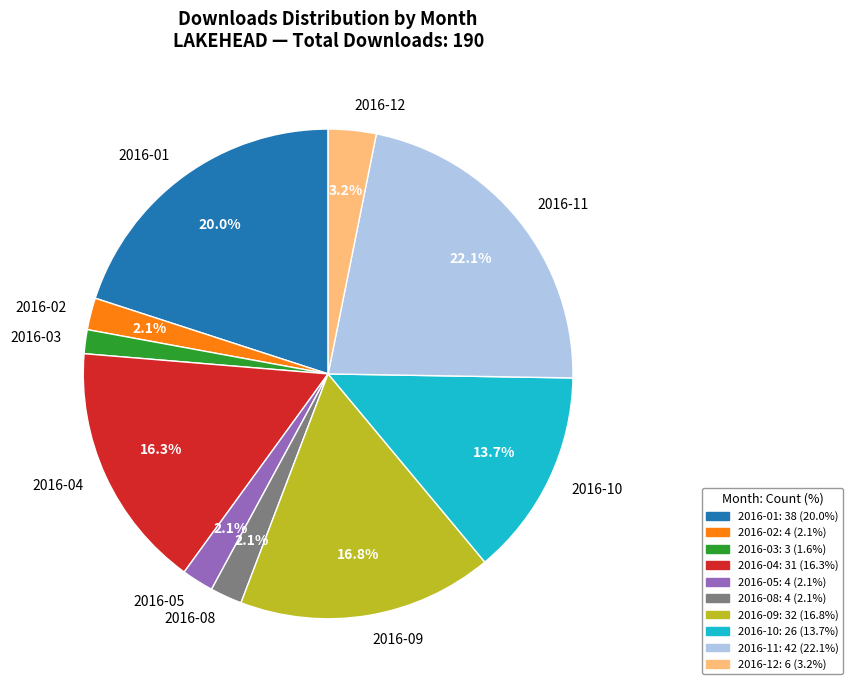

To the nearest percent, what percentage of the pie is 2016-09?

17%